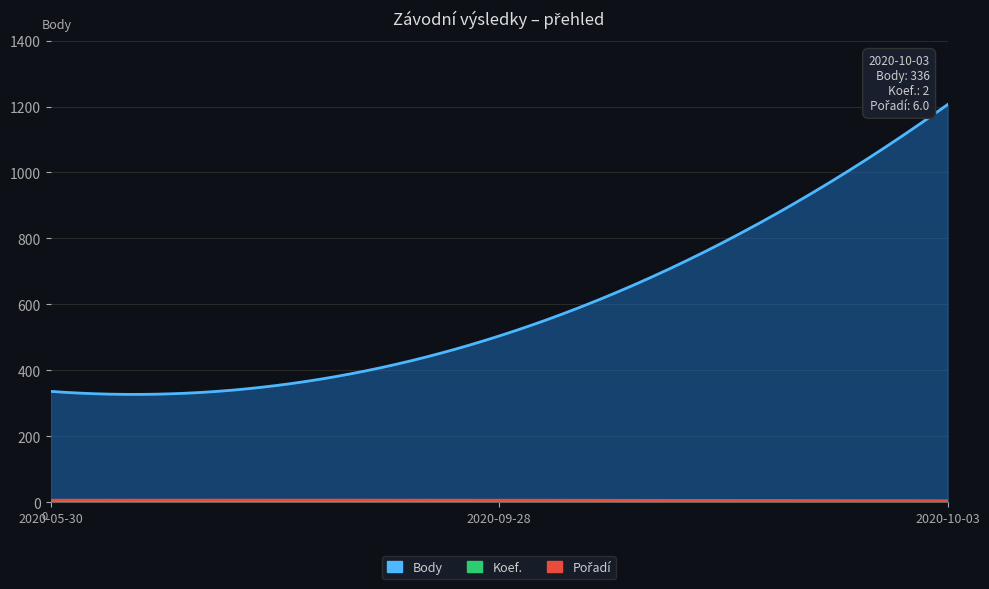

What are all the series names shown in the legend?

Body, Koef., Pořadí